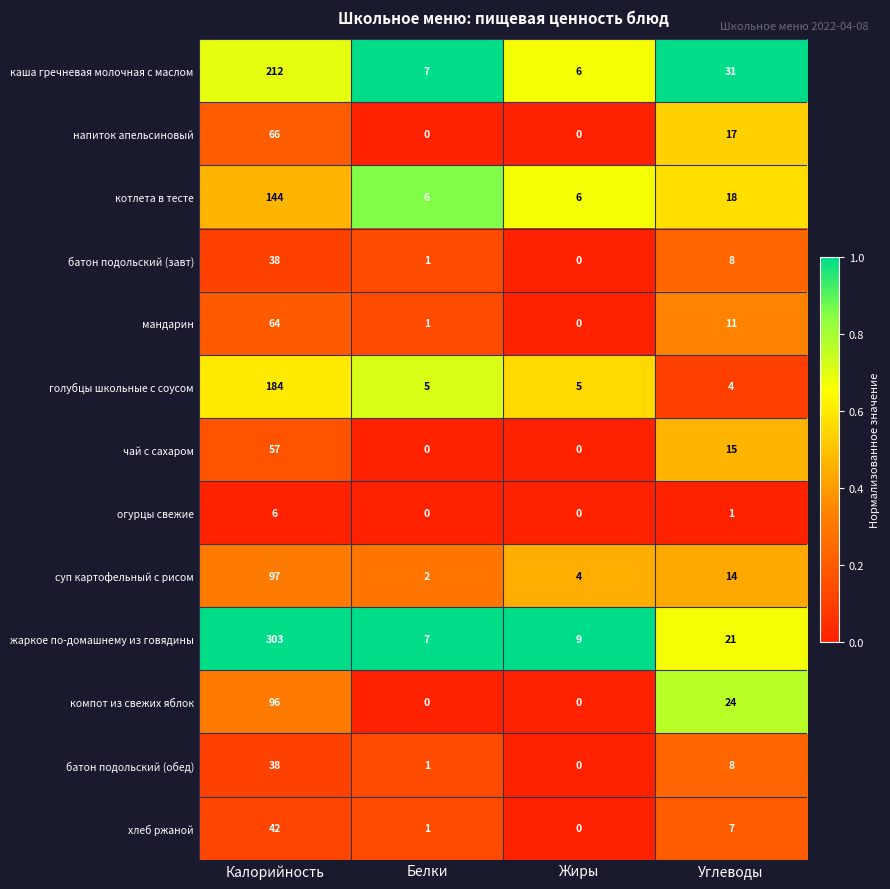

Count the напиток апельсиновый values in the range 0 to 66.

4